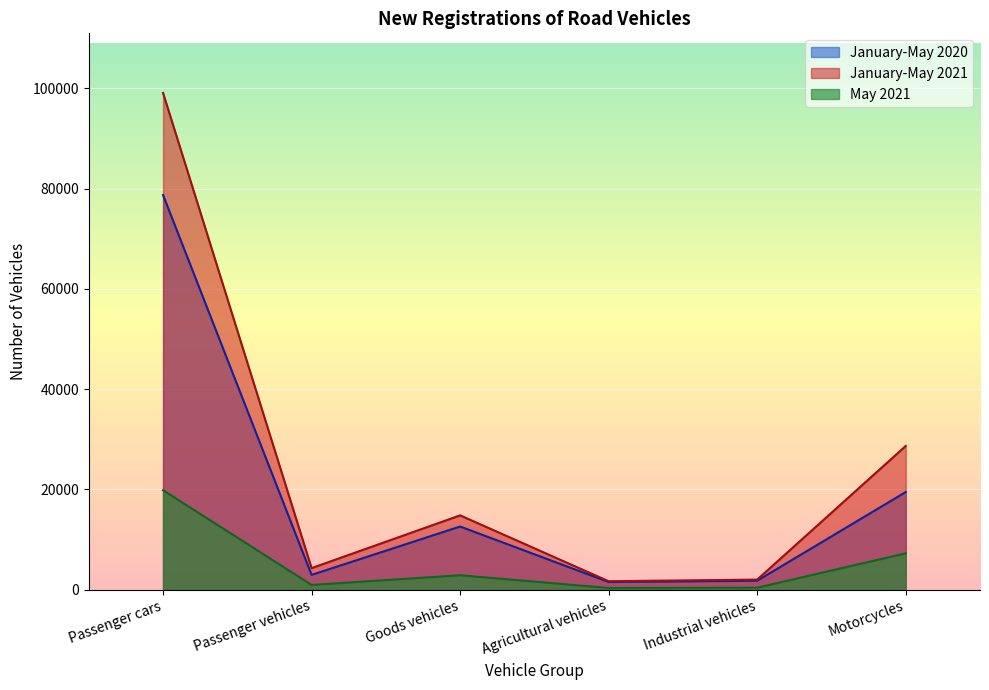

At which category is the sum across all series the highest?

Passenger cars